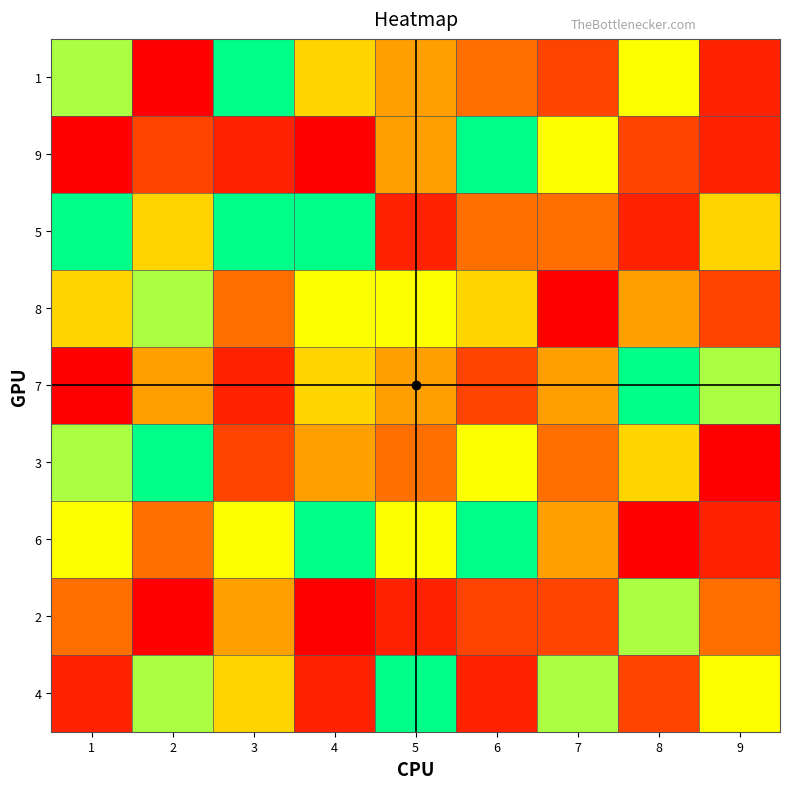

At which category is the sum across all series the highest?

3